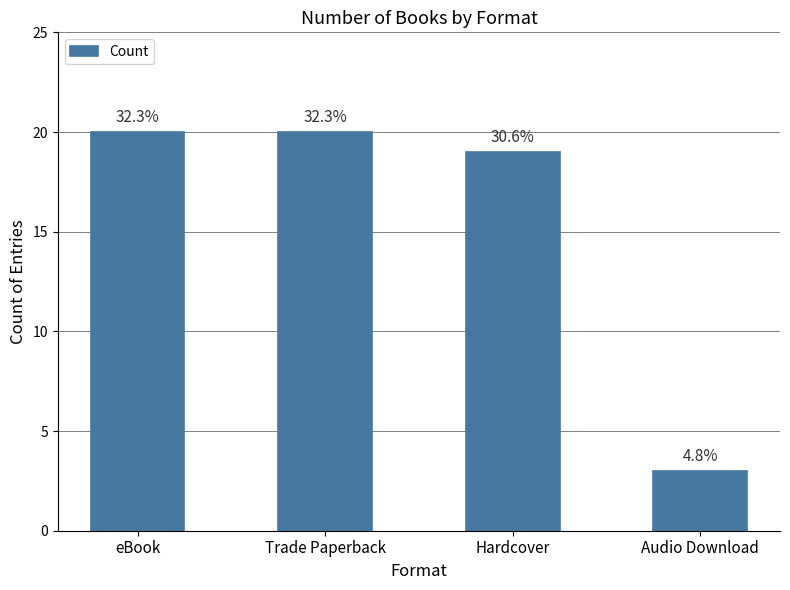

What is the change in value from Trade Paperback to Audio Download?

-17